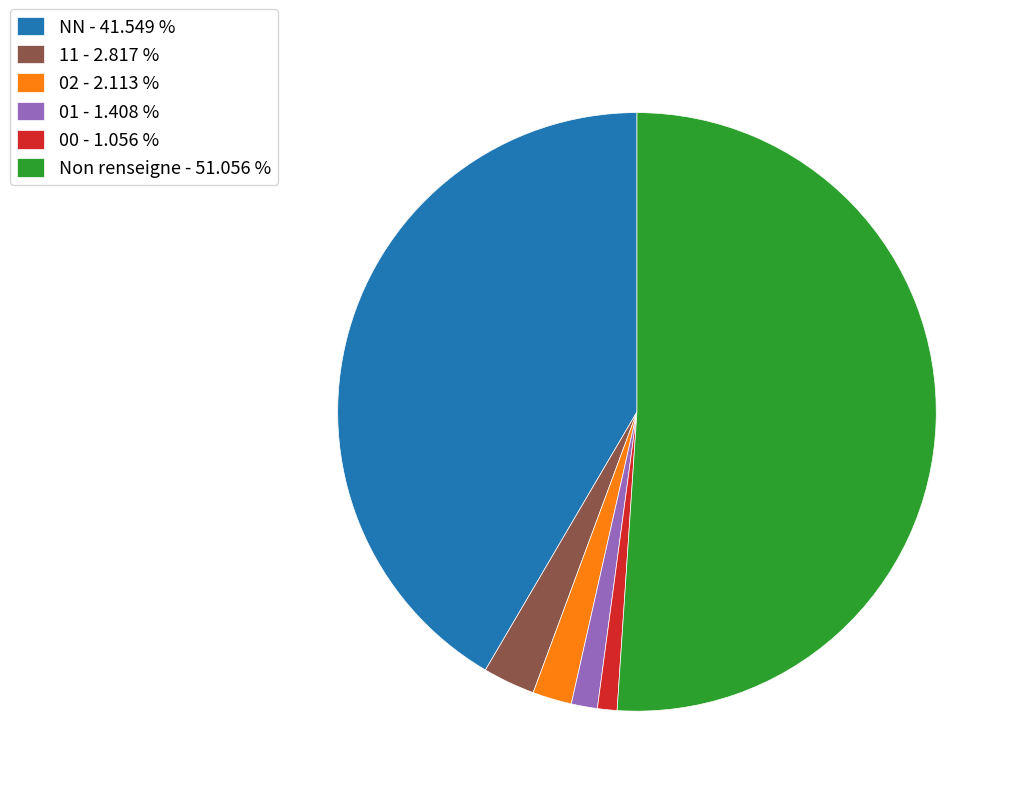

Is there any slice that represents more than half of the pie?

Yes